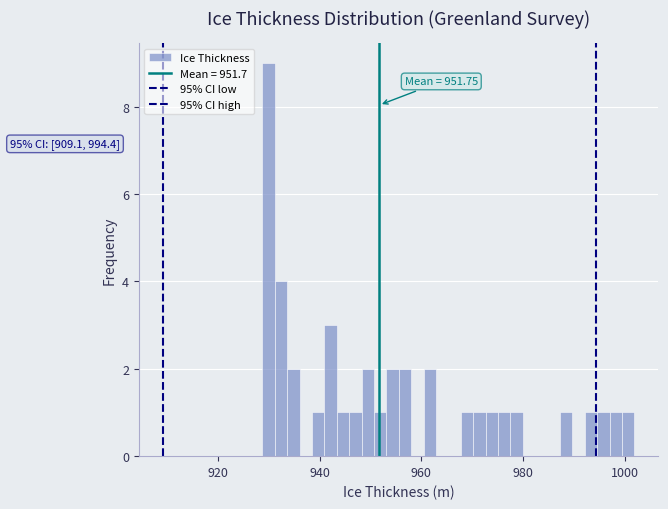

Read against the x-axis, roughly where is the centre of the tallest bar?

930